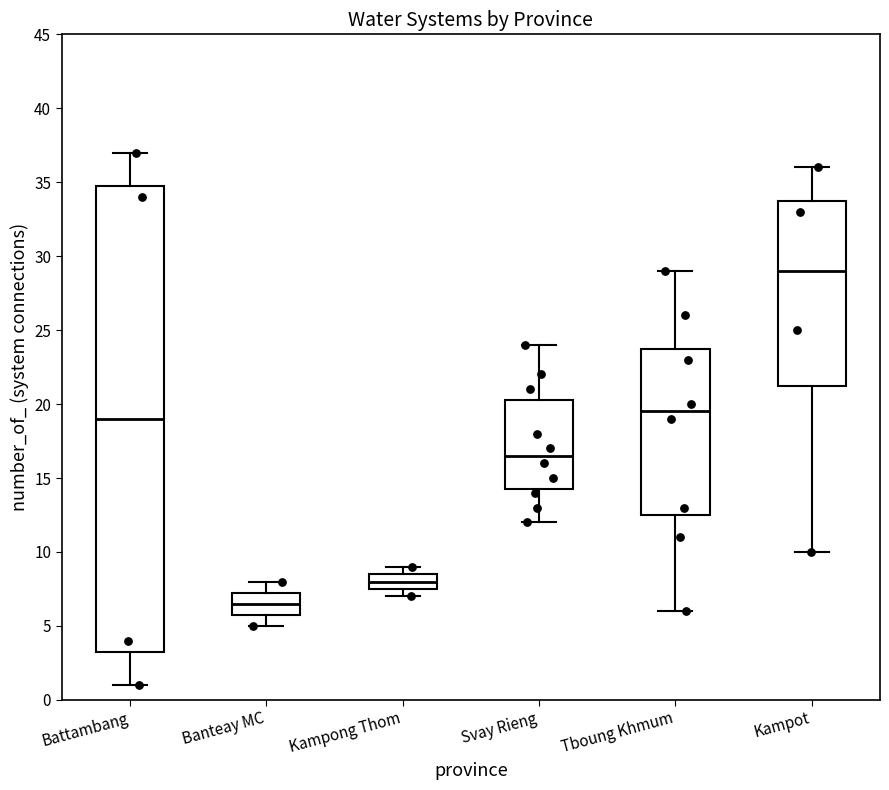

Which box is the tallest, from its lower edge to its upper edge?

Battambang